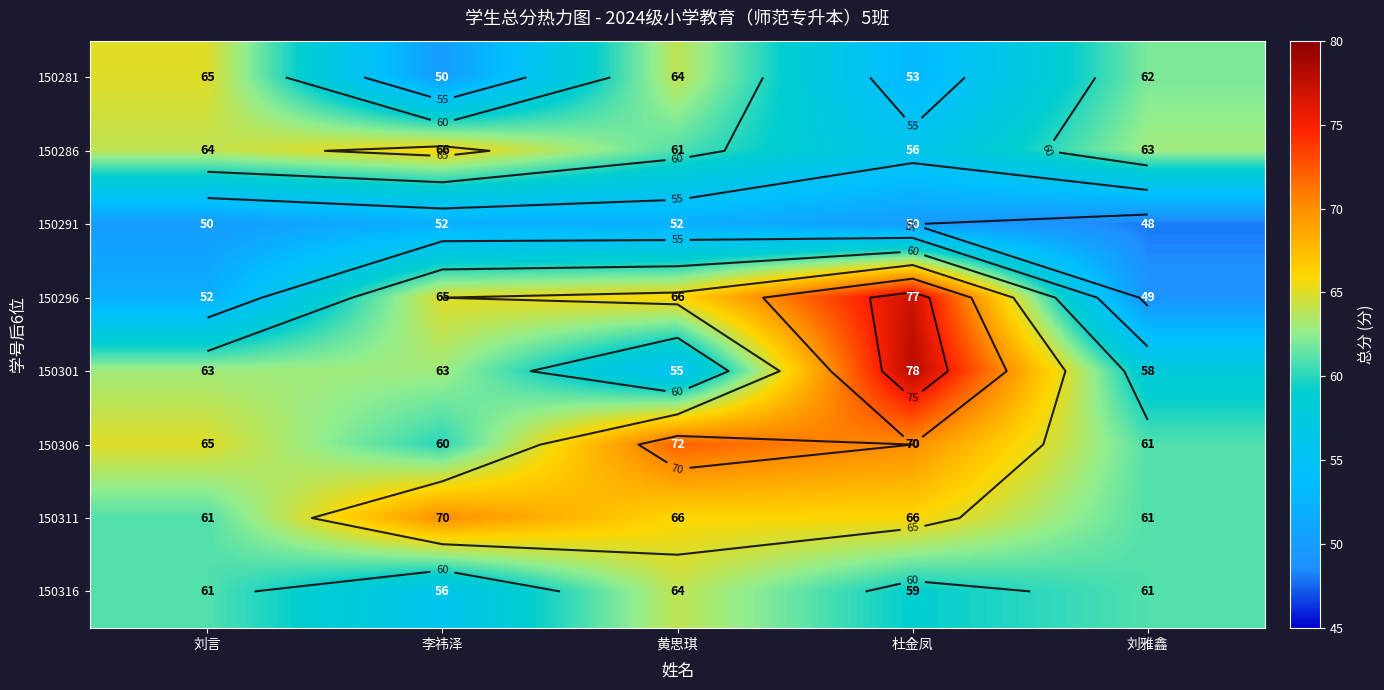

At 李祎泽, list the series in order from smallest to largest.

150281, 150291, 150316, 150306, 150301, 150296, 150286, 150311